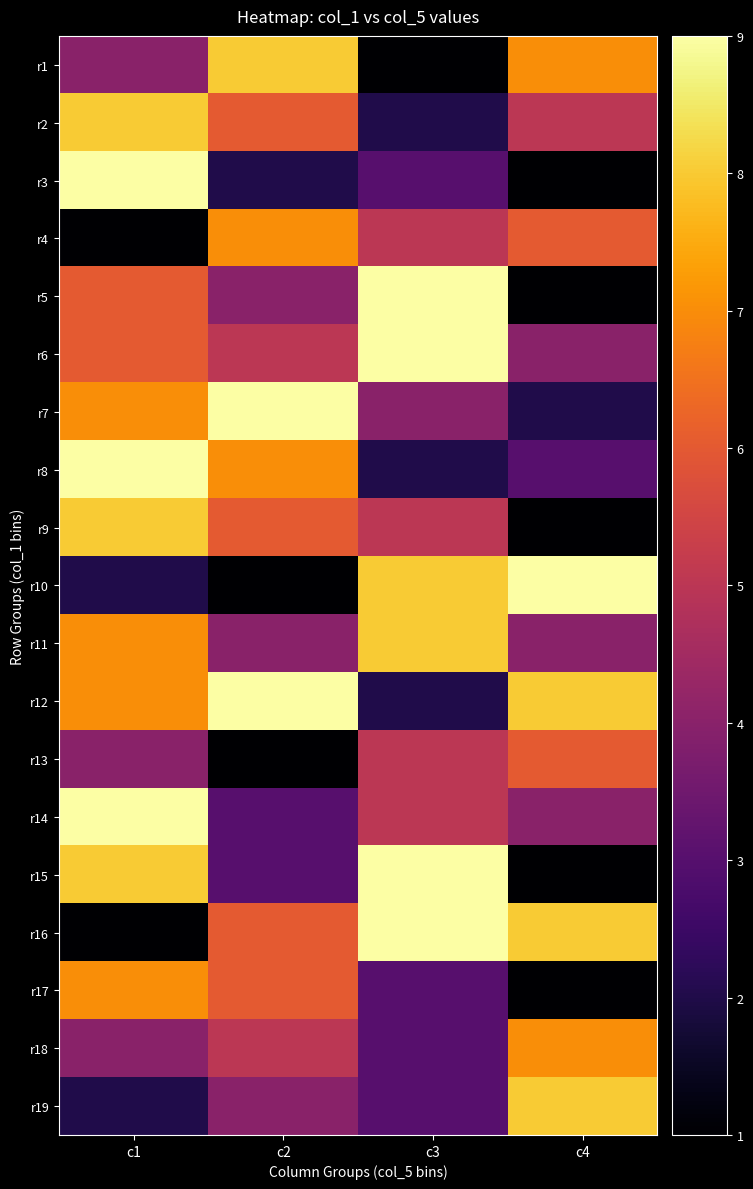

List the series in order of their peak value, highest first.

r3, r5, r6, r7, r8, r10, r12, r14, r15, r16, r1, r2, r9, r11, r19, r4, r17, r18, r13